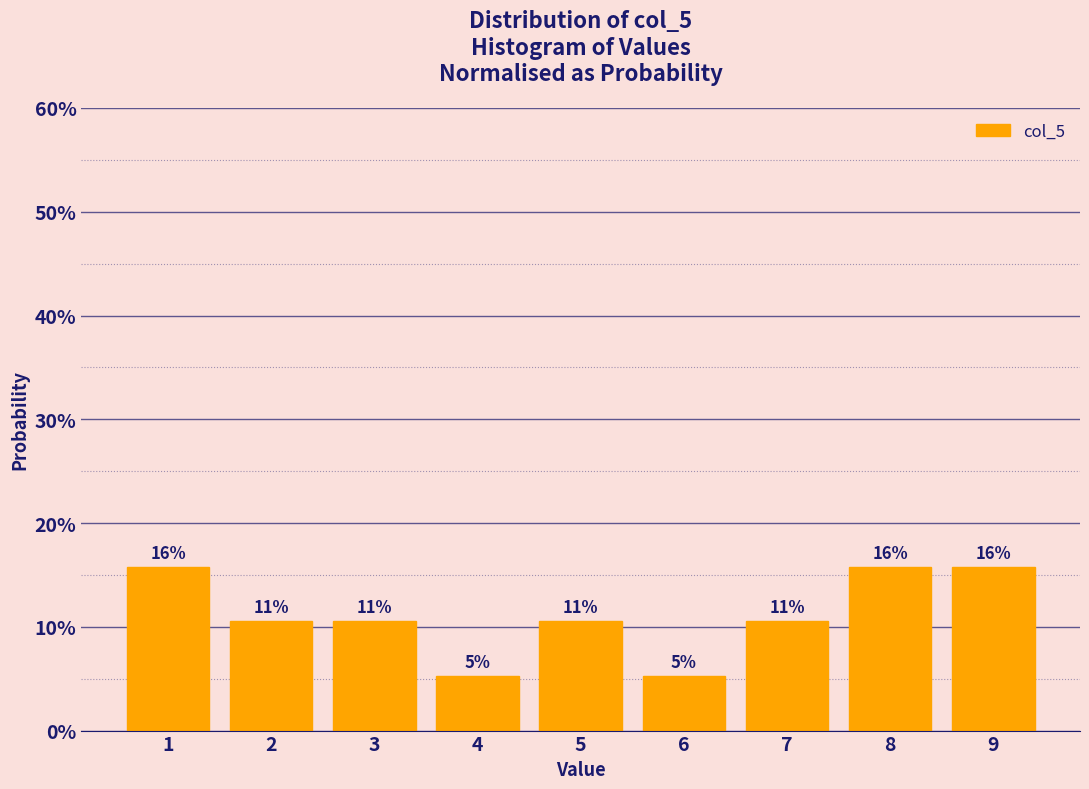

Does the chart contain any negative values?

No